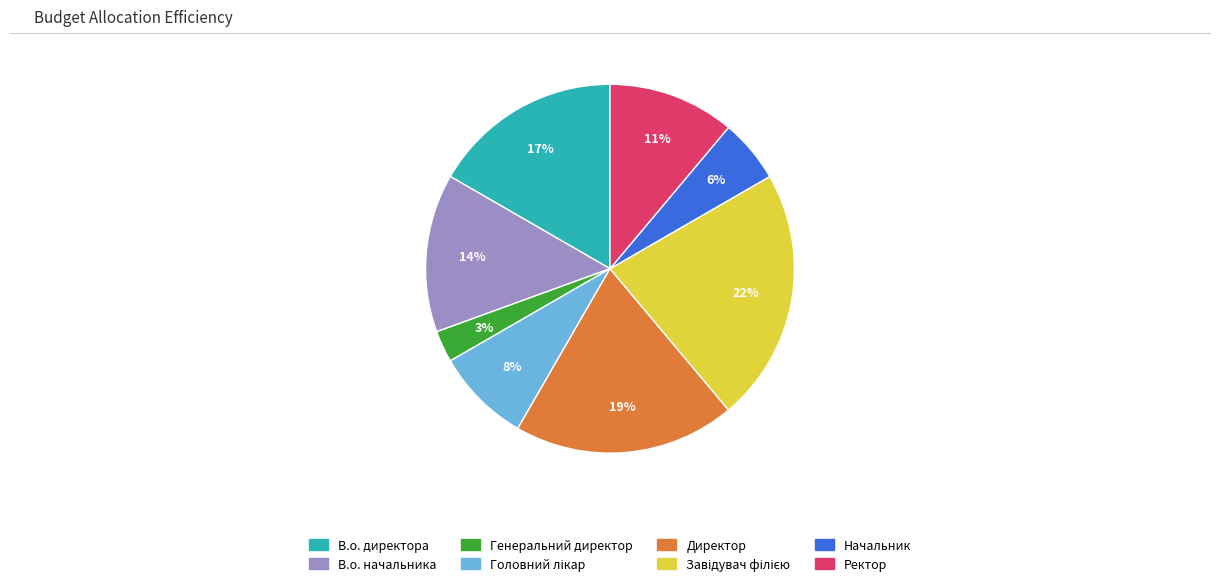

What percentage is the В.о. директора slice, to the nearest percent?

17%